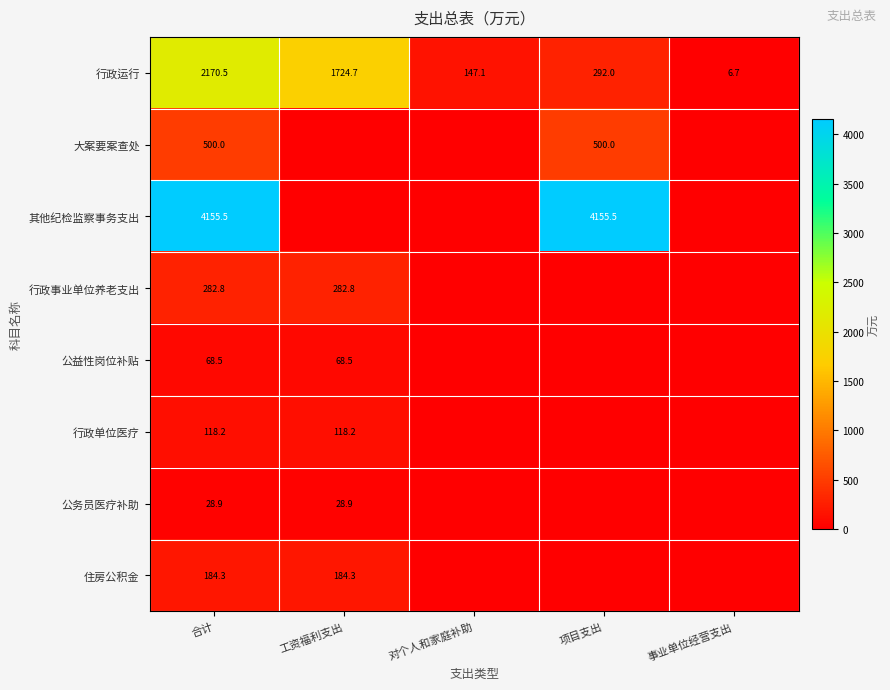

How many series are shown in this chart?

8